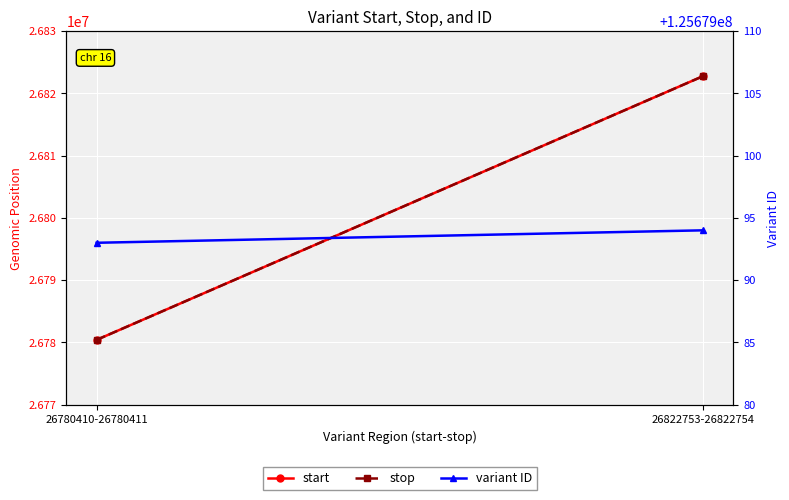

What is the average value of the variant ID series?

125679094